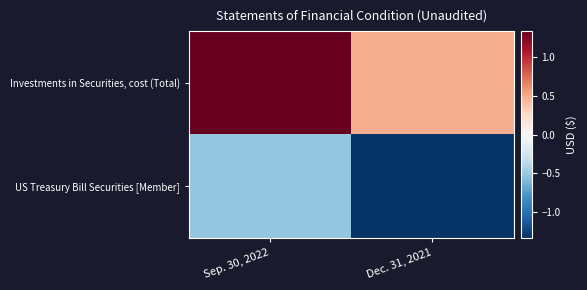

Which label corresponds to the largest value in the chart?

Sep. 30, 2022